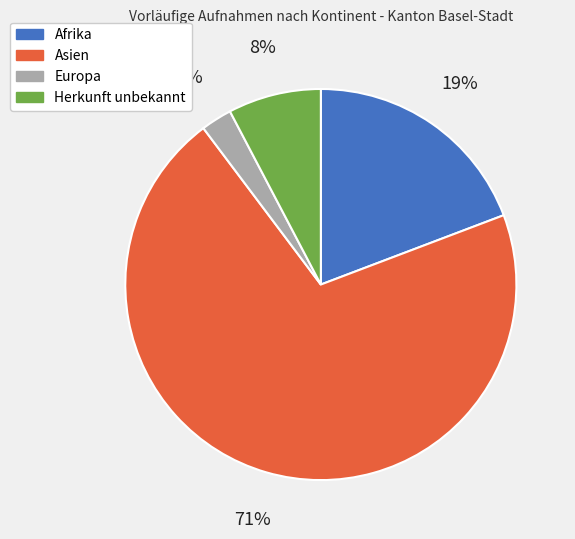

Which has a higher value, Herkunft unbekannt or Afrika?

Afrika